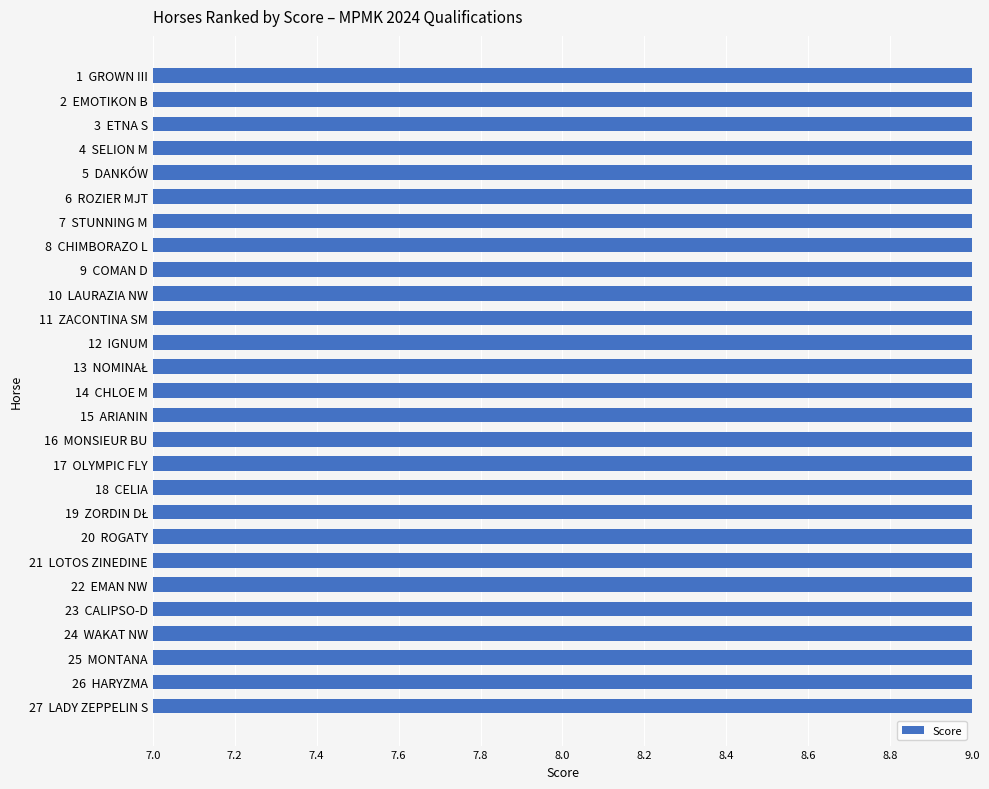

At which category does the chart reach its minimum across all series?

27 LADY ZEPPELIN S